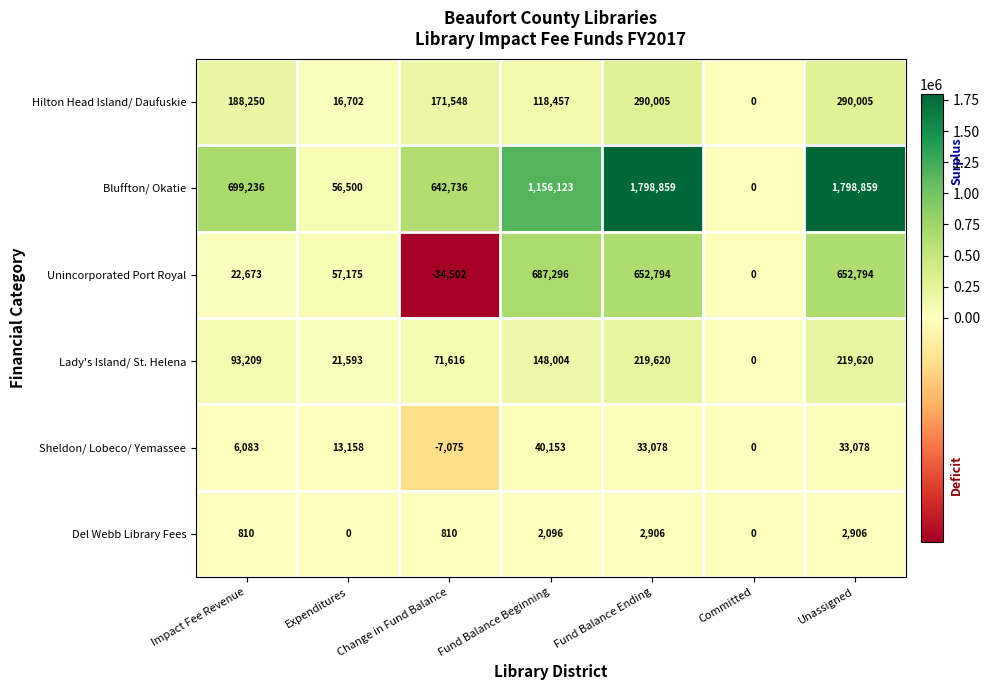

Is it true that Unincorporated Port Royal equals 22673 at Impact Fee Revenue?

True